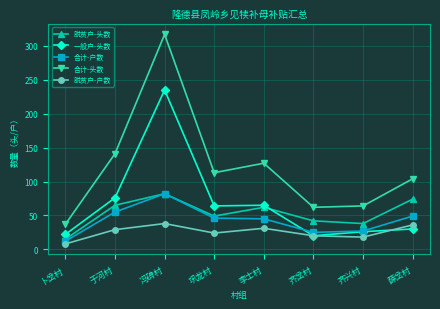

The 一般户-头数 series shows 235 at 冯碑村. True or false?

True